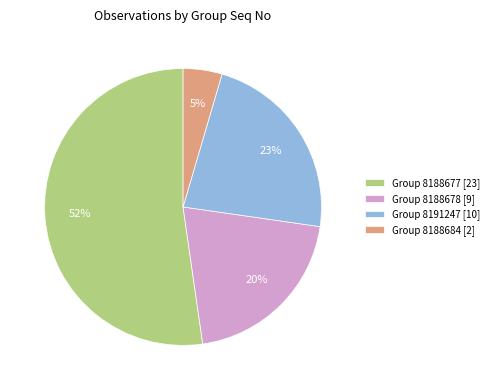

Which has a higher value, Group 8188684 [2] or Group 8188677 [23]?

Group 8188677 [23]